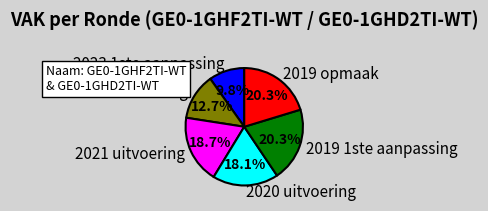

Count the number of slices in the pie.

6